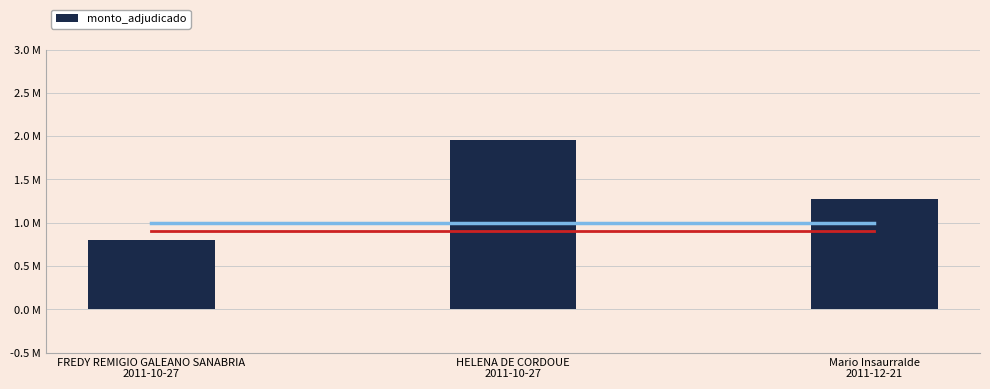

How many data points are less than 1?

1